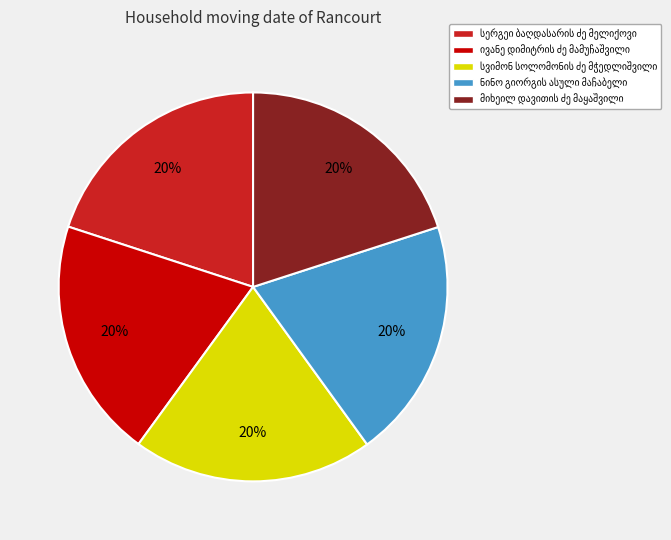

To the nearest percent, what is the average slice percentage?

20%